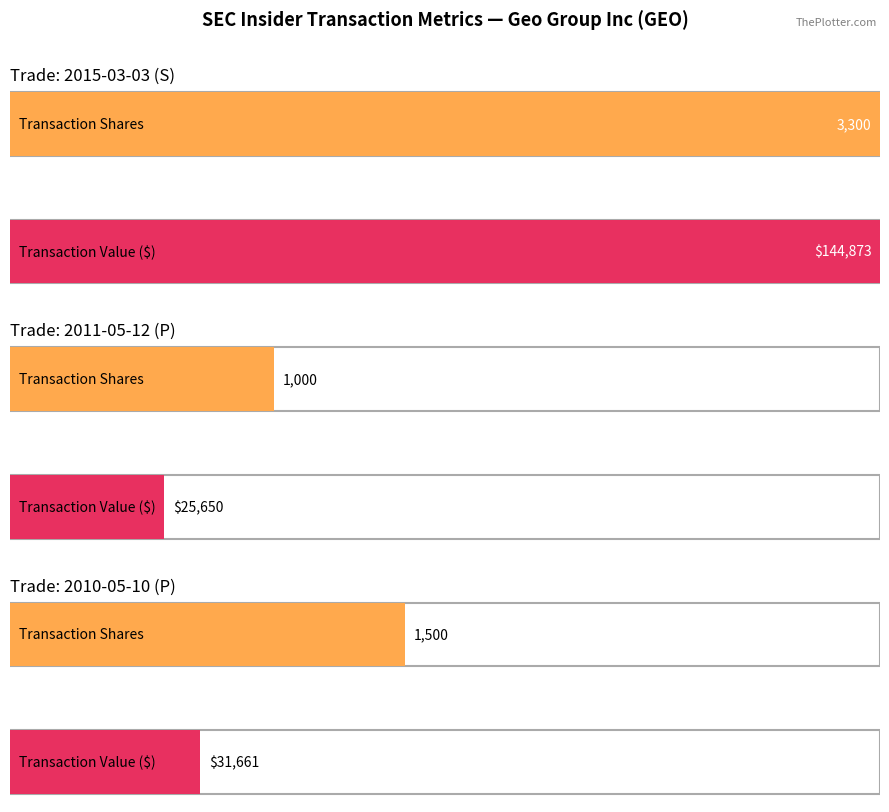

How many values in the transactionPricePerShare series exceed 25?

2